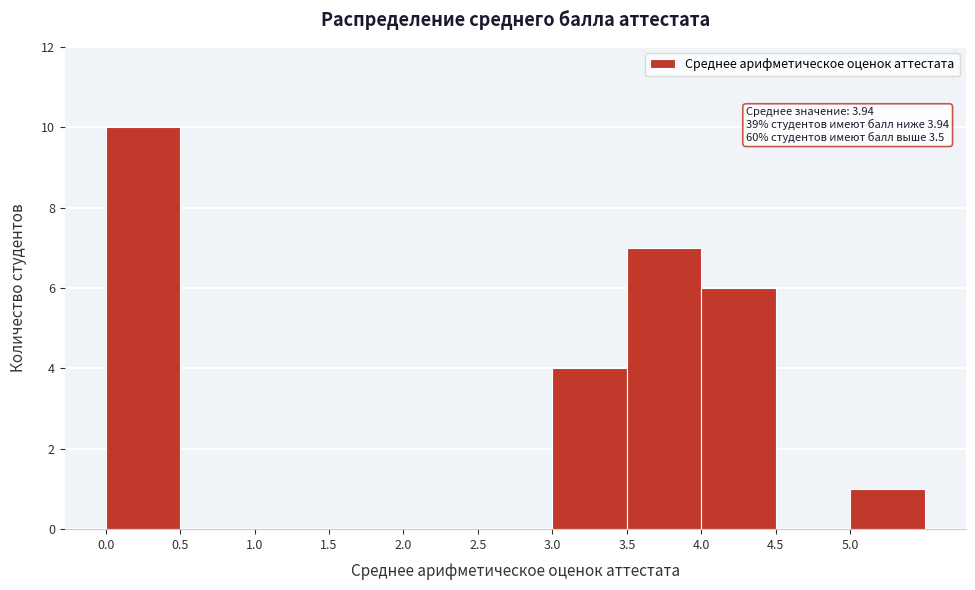

Over which range of the x-axis is the bar tallest?

0.0 to 0.5